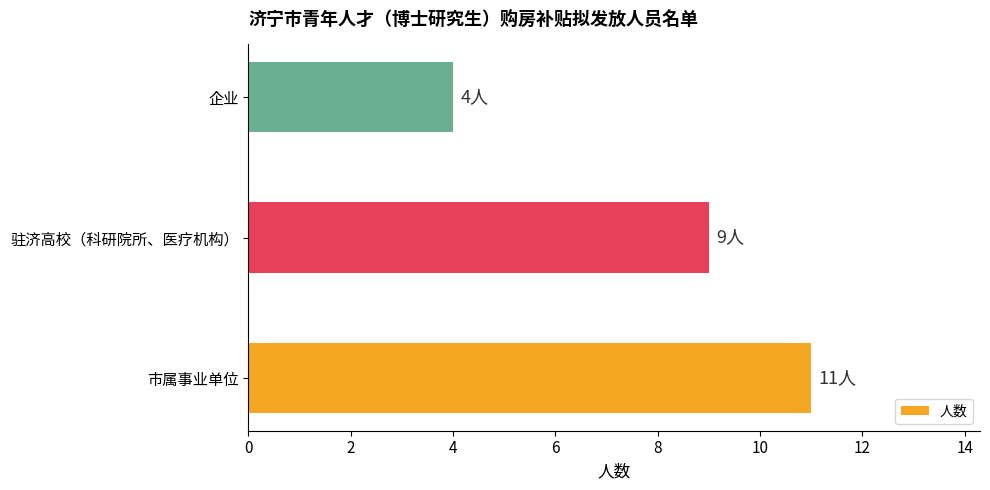

Which has a higher value, 企业 or 市属事业单位?

市属事业单位